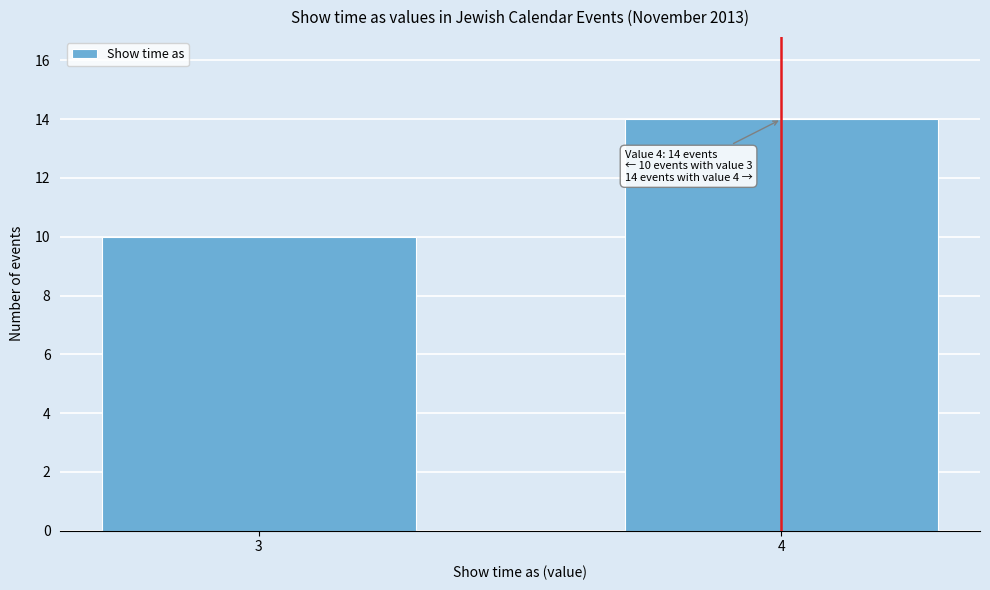

Reading left to right, transcribe all the data shown in this chart.

3=10	4=14